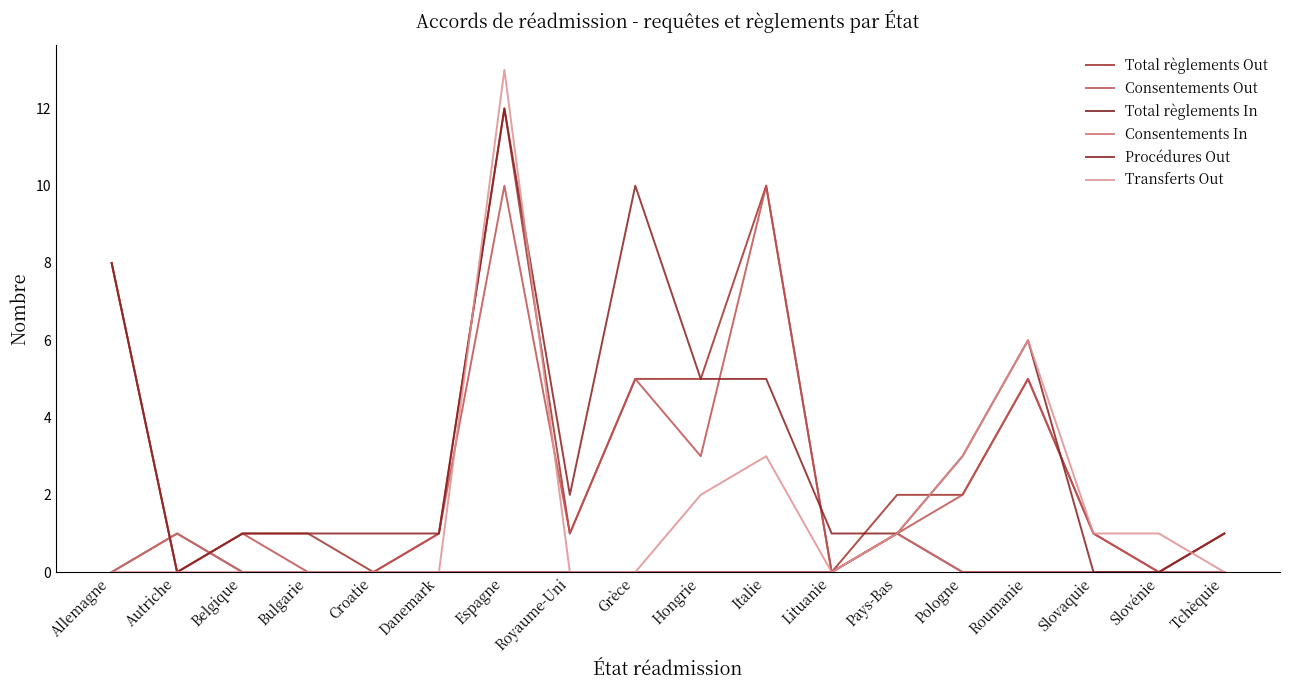

List the series in order of their peak value, lowest first.

Total règlements In, Consentements In, Consentements Out, Total règlements Out, Procédures Out, Transferts Out